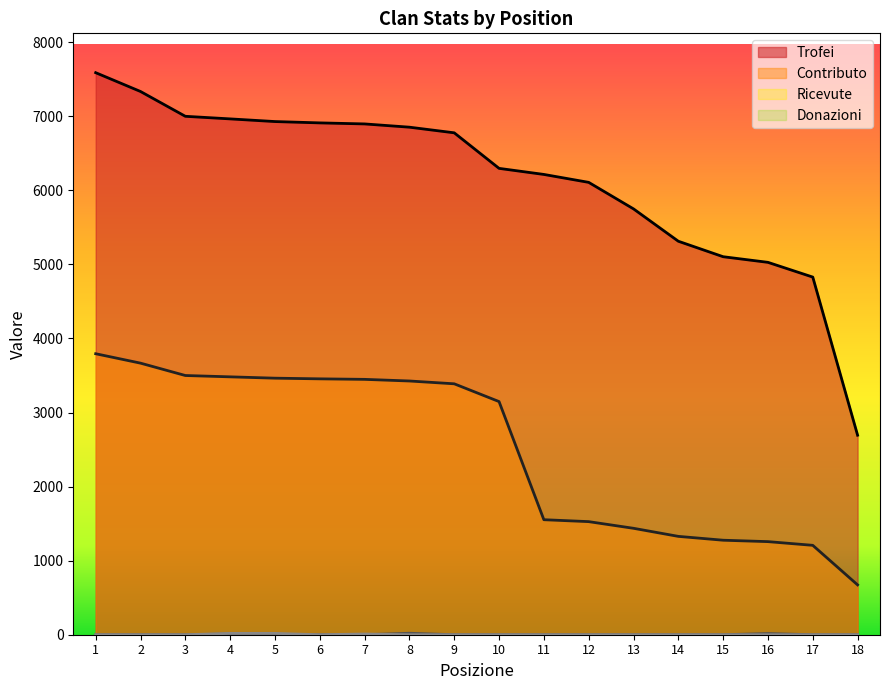

How many lines are shown in the chart?

4